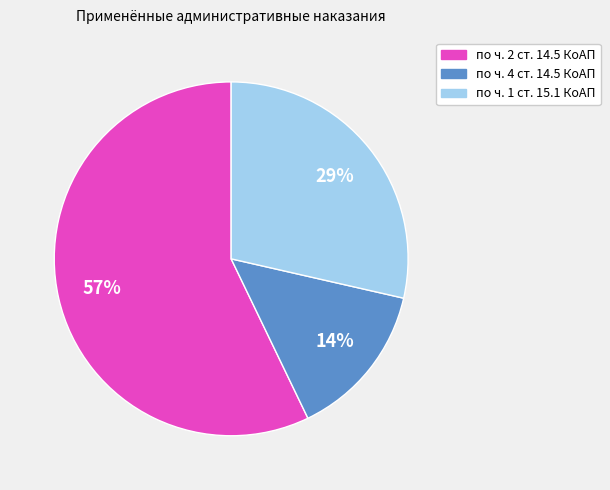

How many segments does this pie chart have?

3